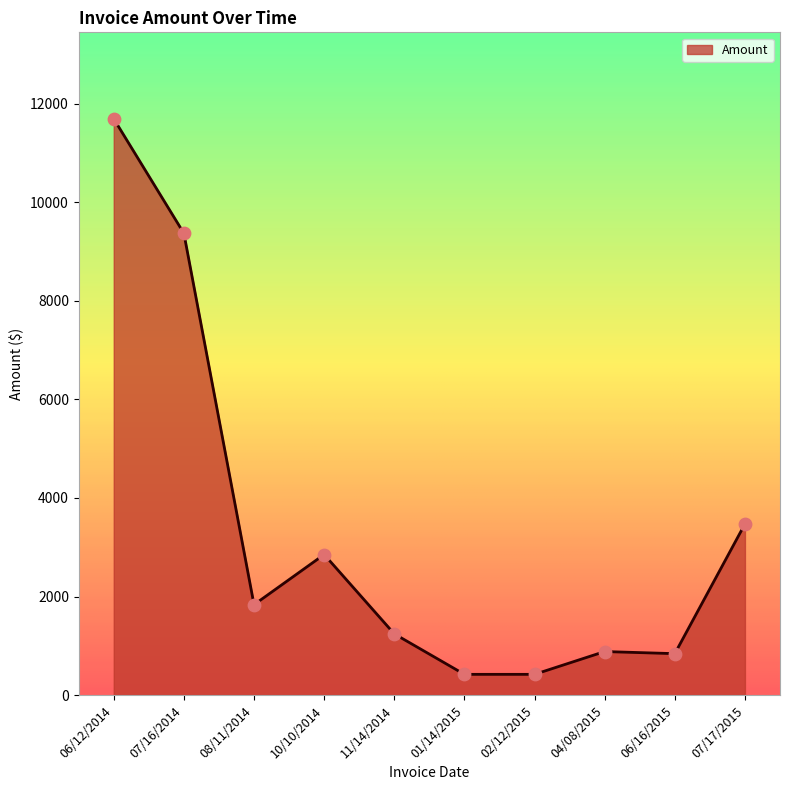

What is the change in value from 07/16/2014 to 07/17/2015?

-5900.0